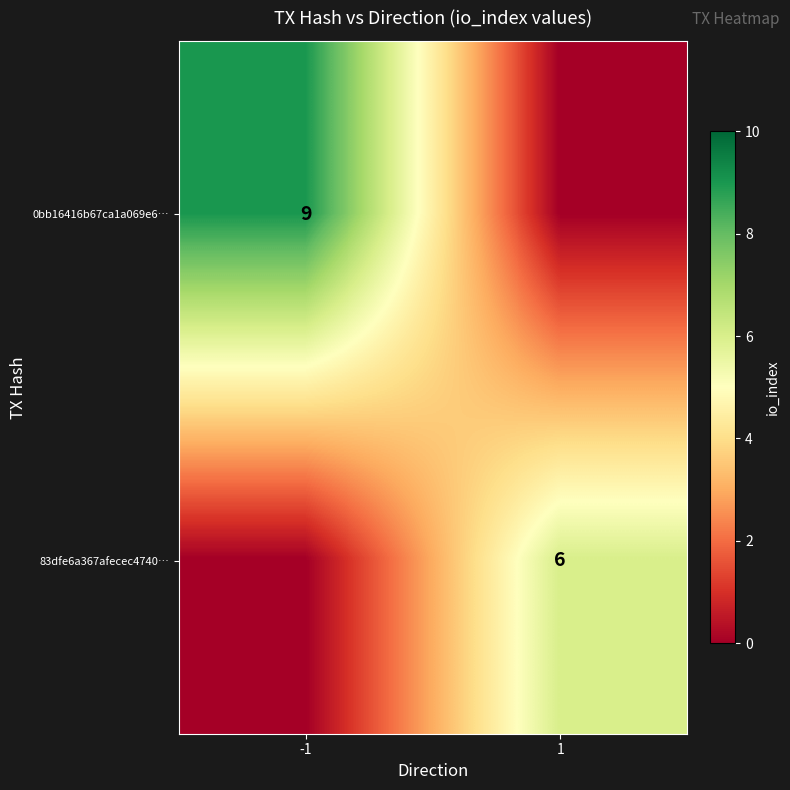

True or false: 0bb16416b67ca1a069e6… has a value of 9 at -1.

True